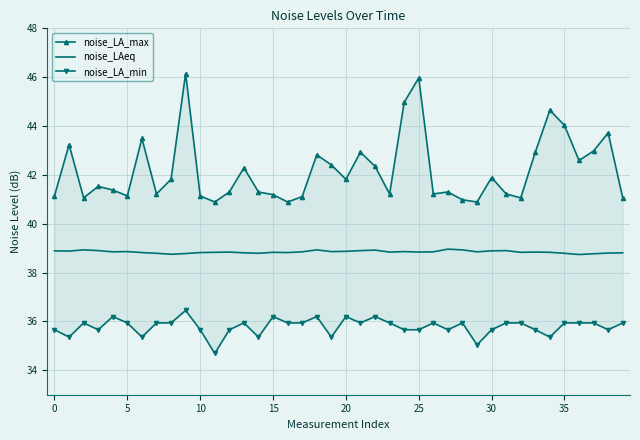

True or false: noise_LAeq and noise_LA_min intersect in this chart.

False